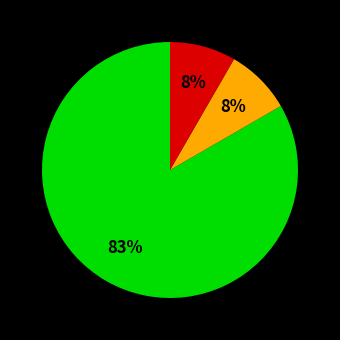

How many slices are in this pie chart?

3